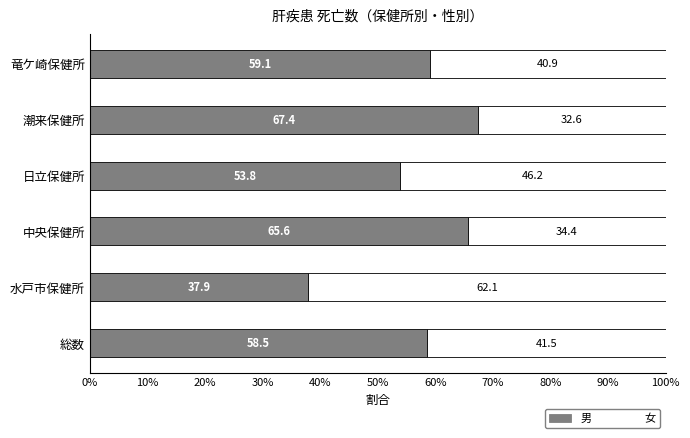

What is the lowest value of the 男 series?

37.9